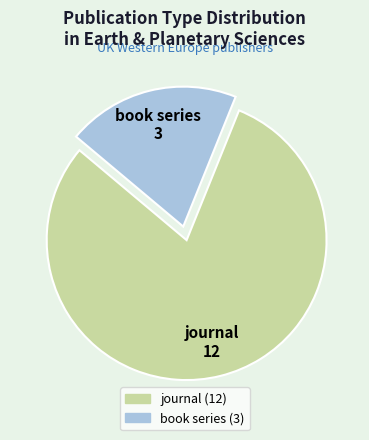

The book series slice represents 6% of the pie. True or false?

False